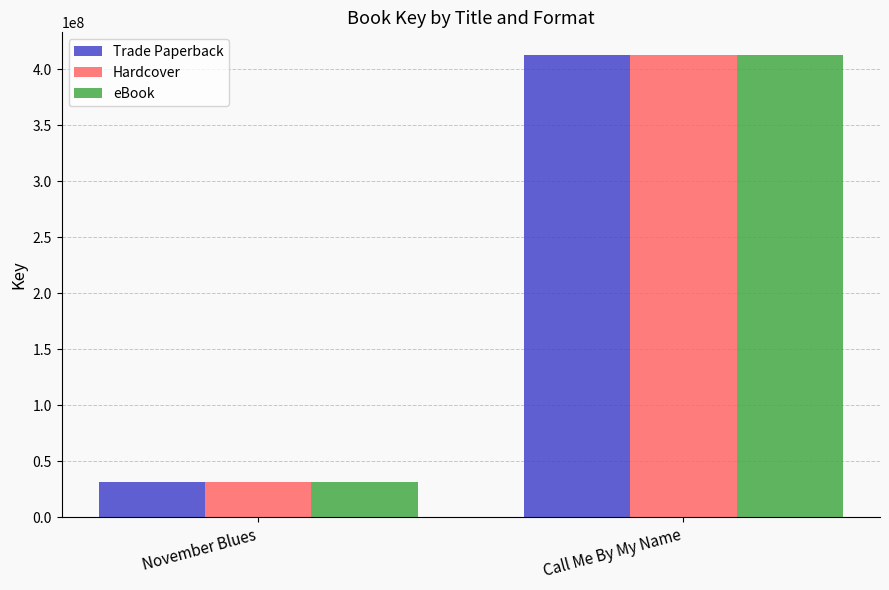

Where is Hardcover nearest to the value 222059659?

November Blues